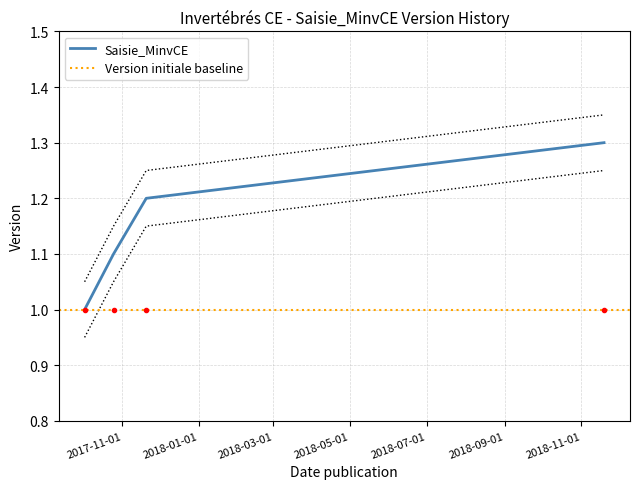

At which category does the chart reach its peak across all series?

2018-11-19